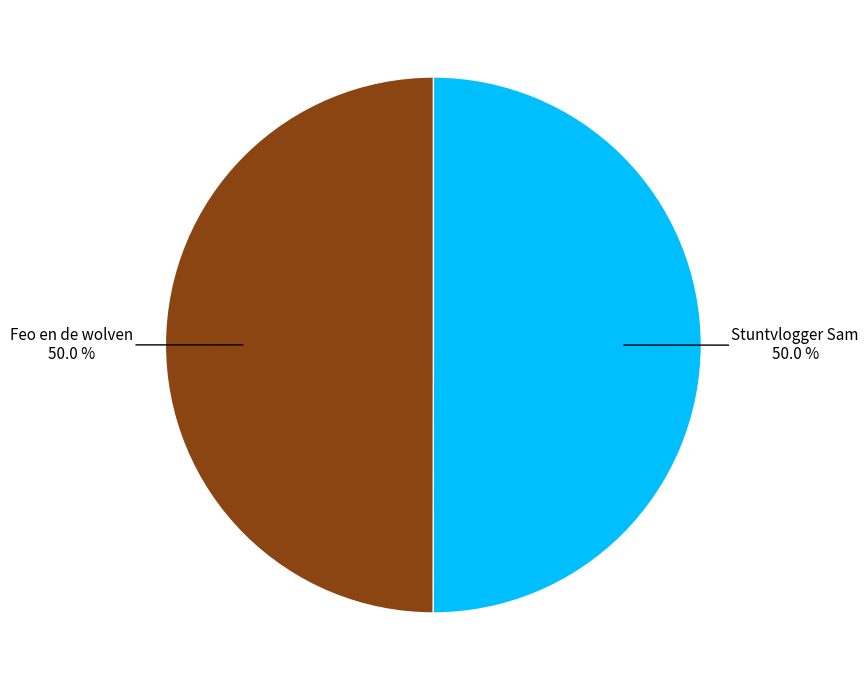

The Feo en de wolven slice represents 64% of the pie. True or false?

False